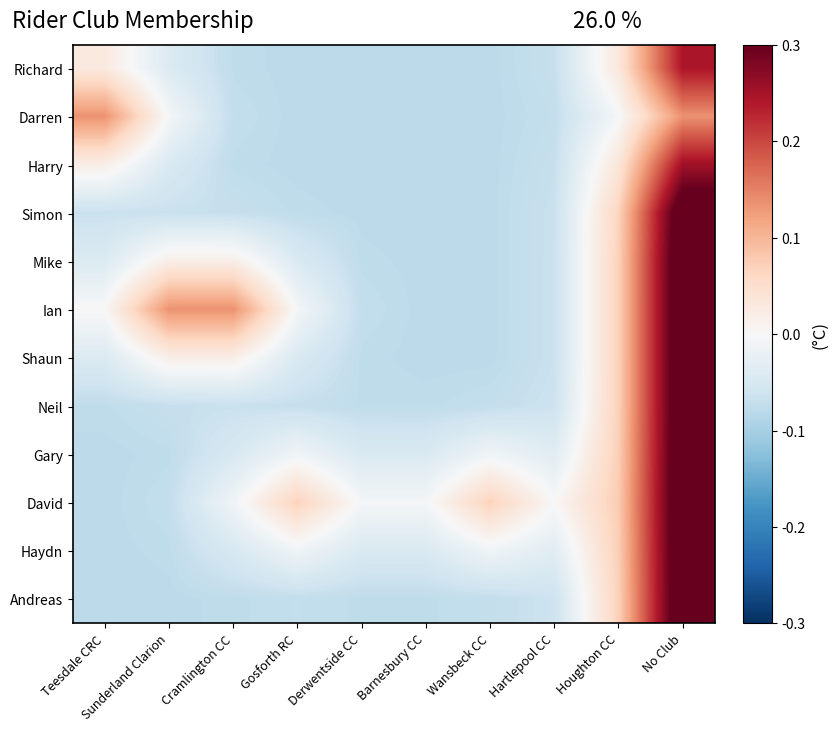

What is the spread (max minus min) of values at No Club?

0.2